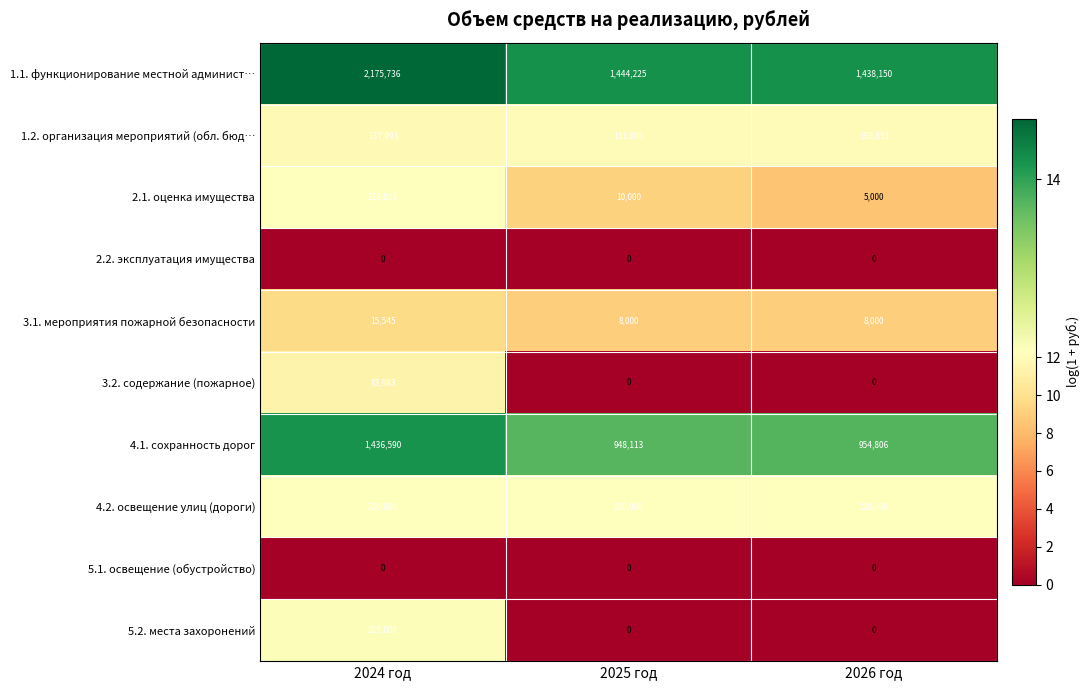

How many data points does each series have?

3